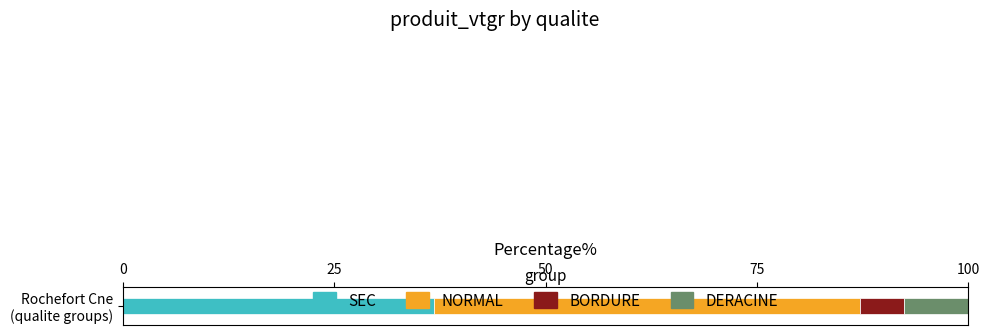

What is the highest value of the SEC series?

36.9